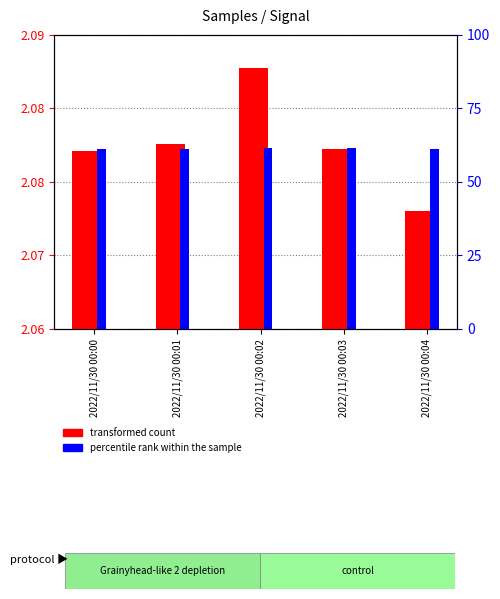

Reading right to left, transcribe all the data shown in this chart.

transformed count: 2022/11/30 00:04=2072061.0	2022/11/30 00:03=2078316.0	2022/11/30 00:02=2086593.0	2022/11/30 00:01=2078919.0	2022/11/30 00:00=2078153.0
percentile rank within the sample: 2022/11/30 00:04=61.2	2022/11/30 00:03=61.4	2022/11/30 00:02=61.5	2022/11/30 00:01=61.3	2022/11/30 00:00=61.3